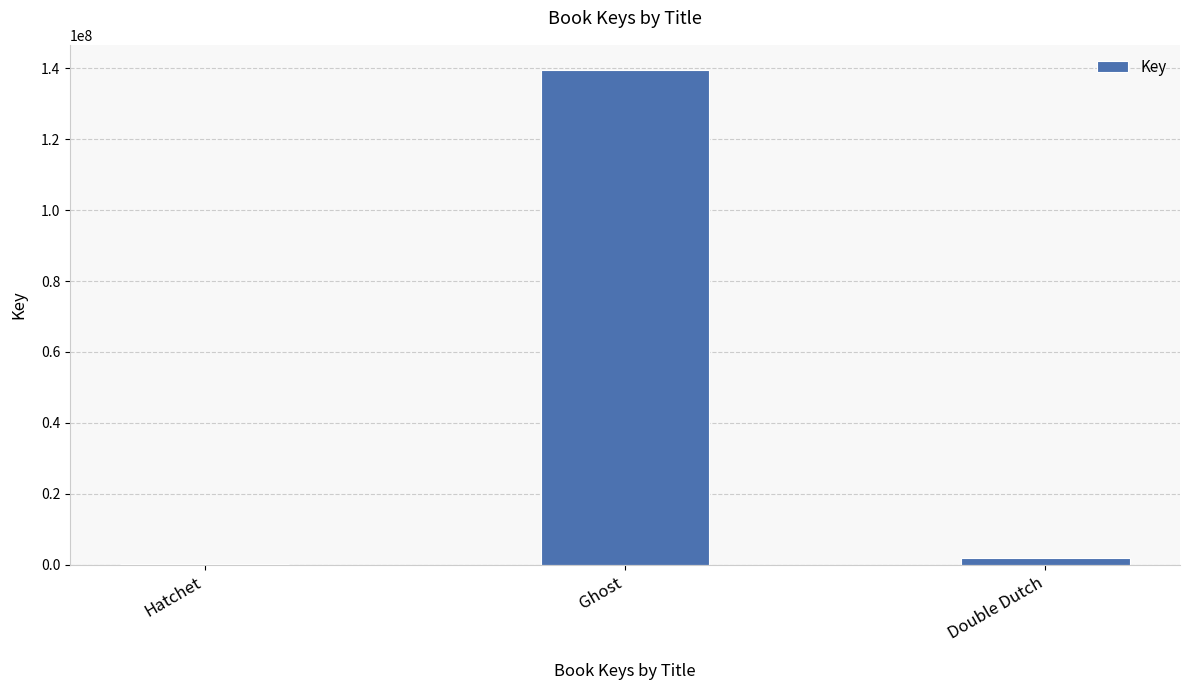

Between Hatchet and Ghost, which is larger?

Ghost